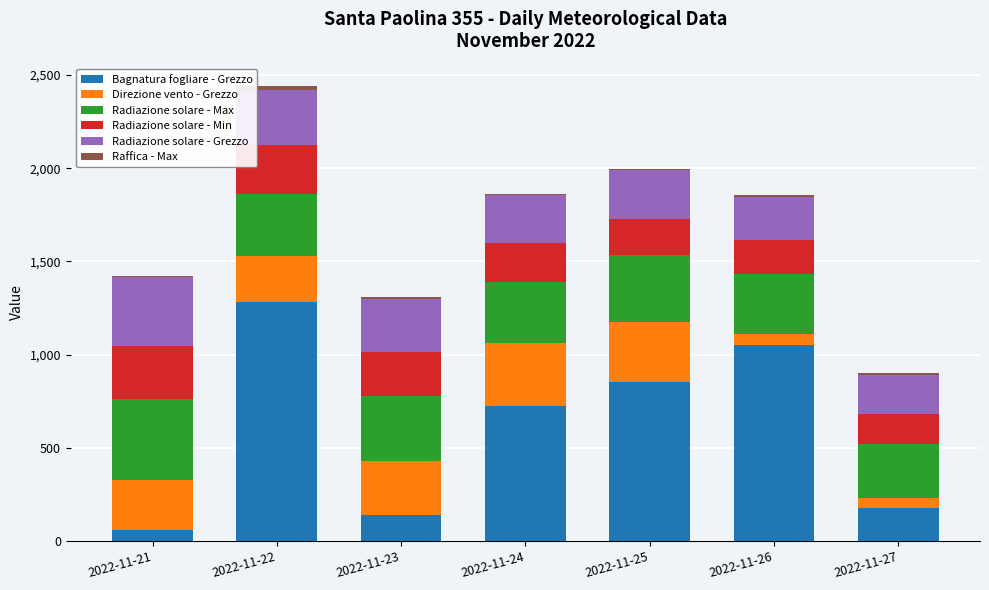

At which label is Bagnatura fogliare - Grezzo closest to 669?

2022-11-24